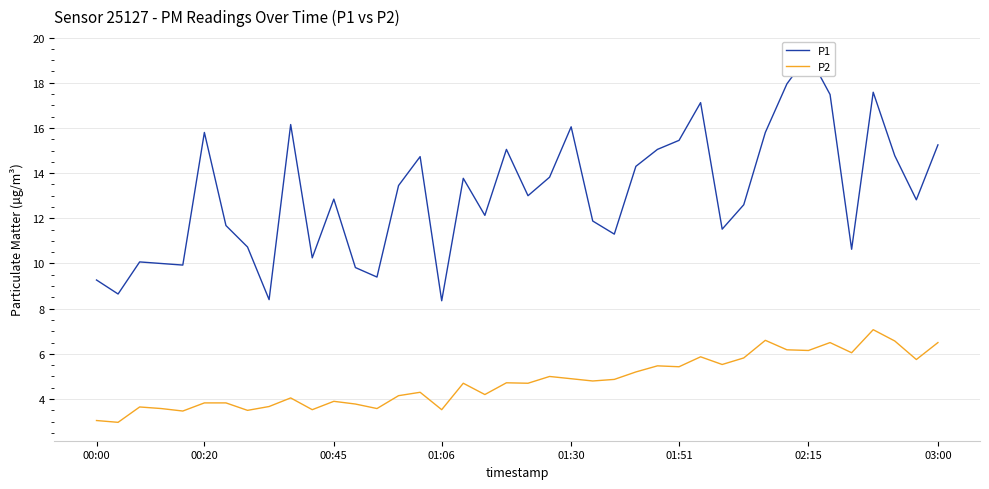

List the series in order of their peak value, lowest first.

P2, P1